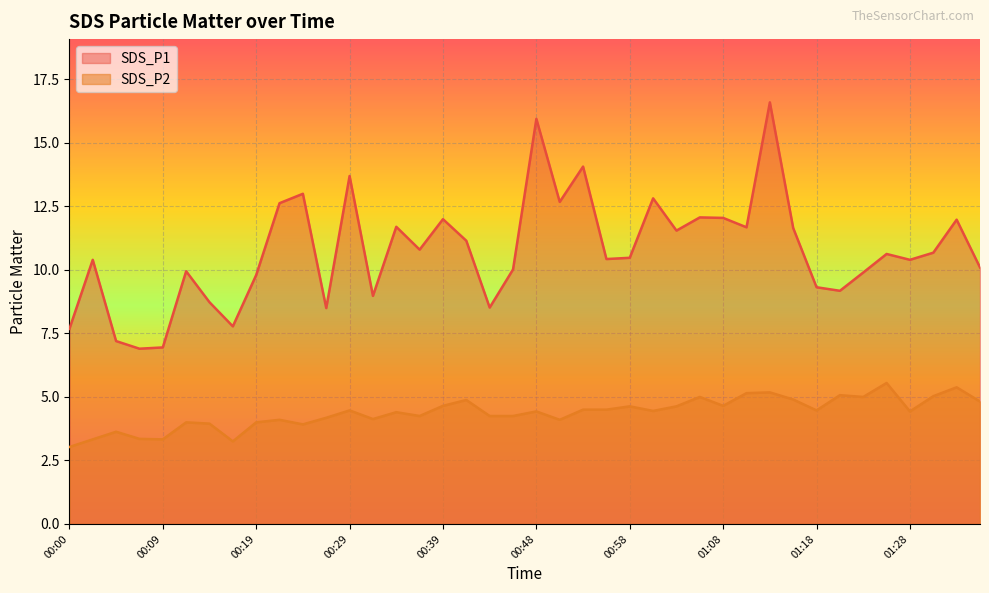

Reading left to right, what are all the values shown in this chart?

SDS_P1: 00:00=7.7	00:02=10.4	00:04=7.2	00:07=6.9	00:09=7.0	00:12=9.9	00:14=8.7	00:17=7.8	00:19=9.8	00:21=12.6	00:24=13.0	00:26=8.5	00:29=13.7	00:31=9.0	00:34=11.7	00:36=10.8	00:39=12.0	00:41=11.2	00:44=8.5	00:46=10.0	00:48=15.9	00:51=12.7	00:53=14.1	00:56=10.4	00:58=10.5	01:01=12.8	01:03=11.6	01:06=12.1	01:08=12.1	01:10=11.7	01:13=16.6	01:15=11.7	01:18=9.3	01:20=9.2	01:23=9.9	01:26=10.6	01:28=10.4	01:31=10.7	01:34=12.0	01:36=10.1
SDS_P2: 00:00=3.0	00:02=3.3	00:04=3.6	00:07=3.4	00:09=3.3	00:12=4.0	00:14=4.0	00:17=3.2	00:19=4.0	00:21=4.1	00:24=3.9	00:26=4.2	00:29=4.5	00:31=4.1	00:34=4.4	00:36=4.2	00:39=4.7	00:41=4.9	00:44=4.2	00:46=4.2	00:48=4.4	00:51=4.1	00:53=4.5	00:56=4.5	00:58=4.6	01:01=4.5	01:03=4.6	01:06=5.0	01:08=4.7	01:10=5.2	01:13=5.2	01:15=4.9	01:18=4.5	01:20=5.1	01:23=5.0	01:26=5.5	01:28=4.4	01:31=5.0	01:34=5.4	01:36=4.8